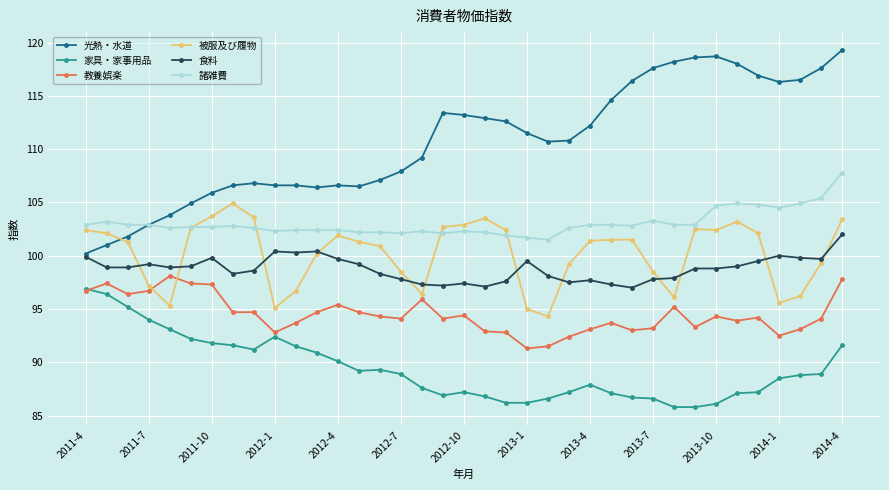

Which series has the largest range (max minus min)?

光熱・水道